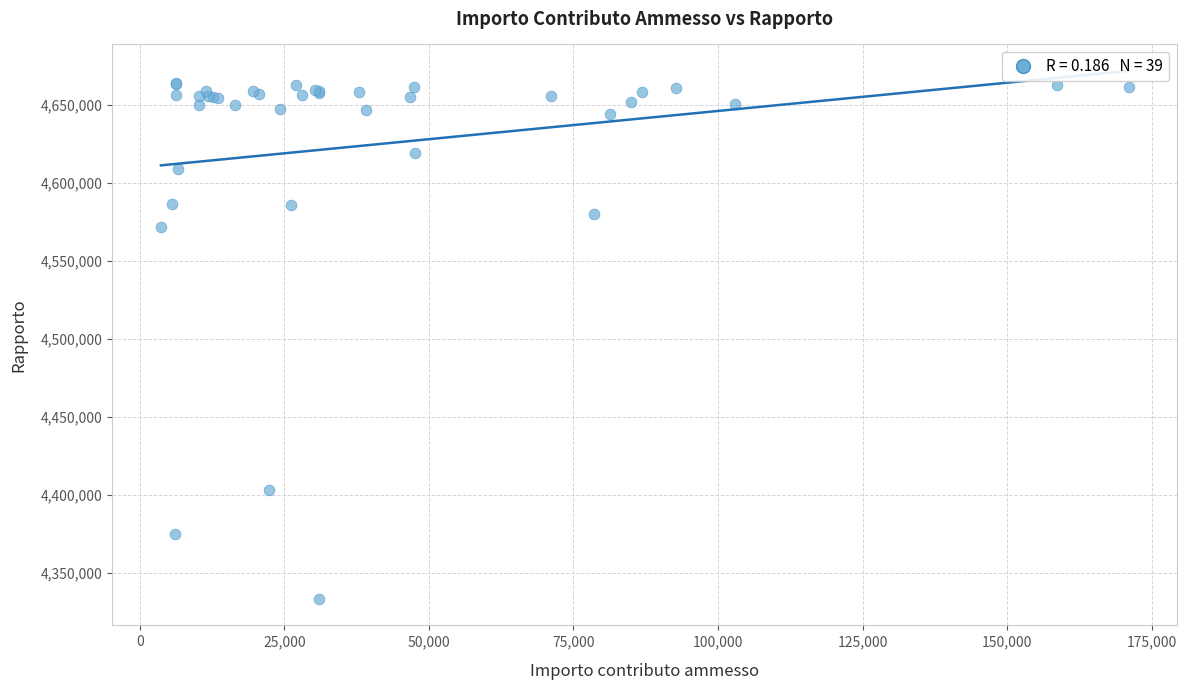

What Y value in the scatter plot is closest to 4498750?

4571400